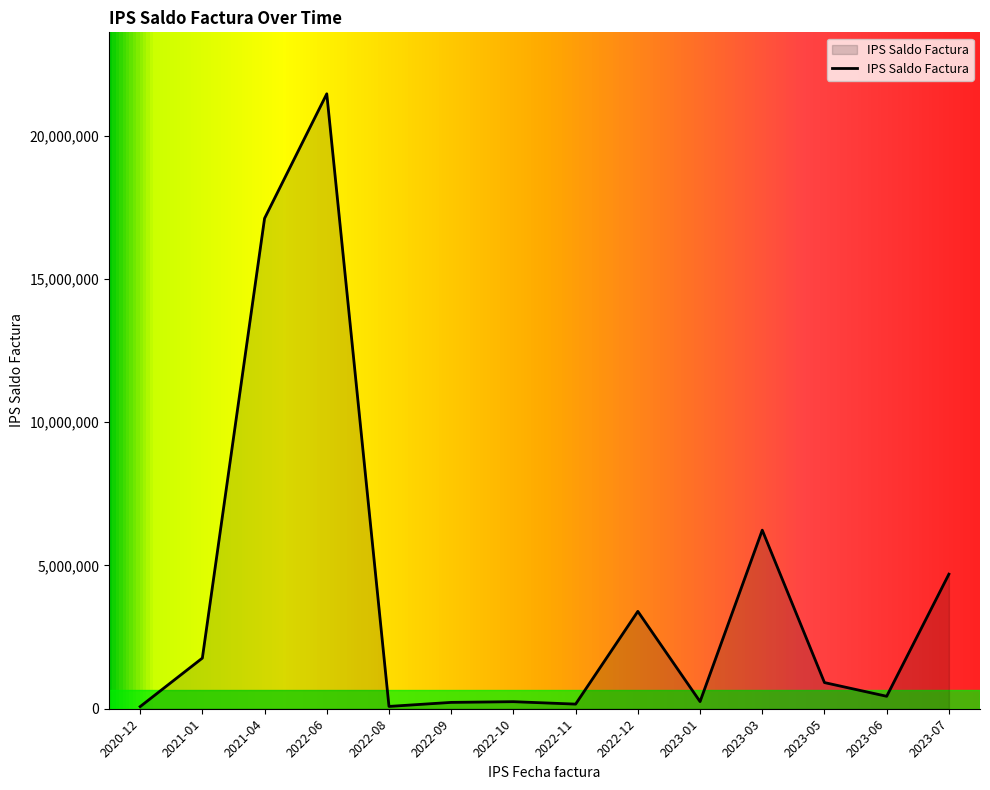

Which label corresponds to the largest value in the chart?

2022-06